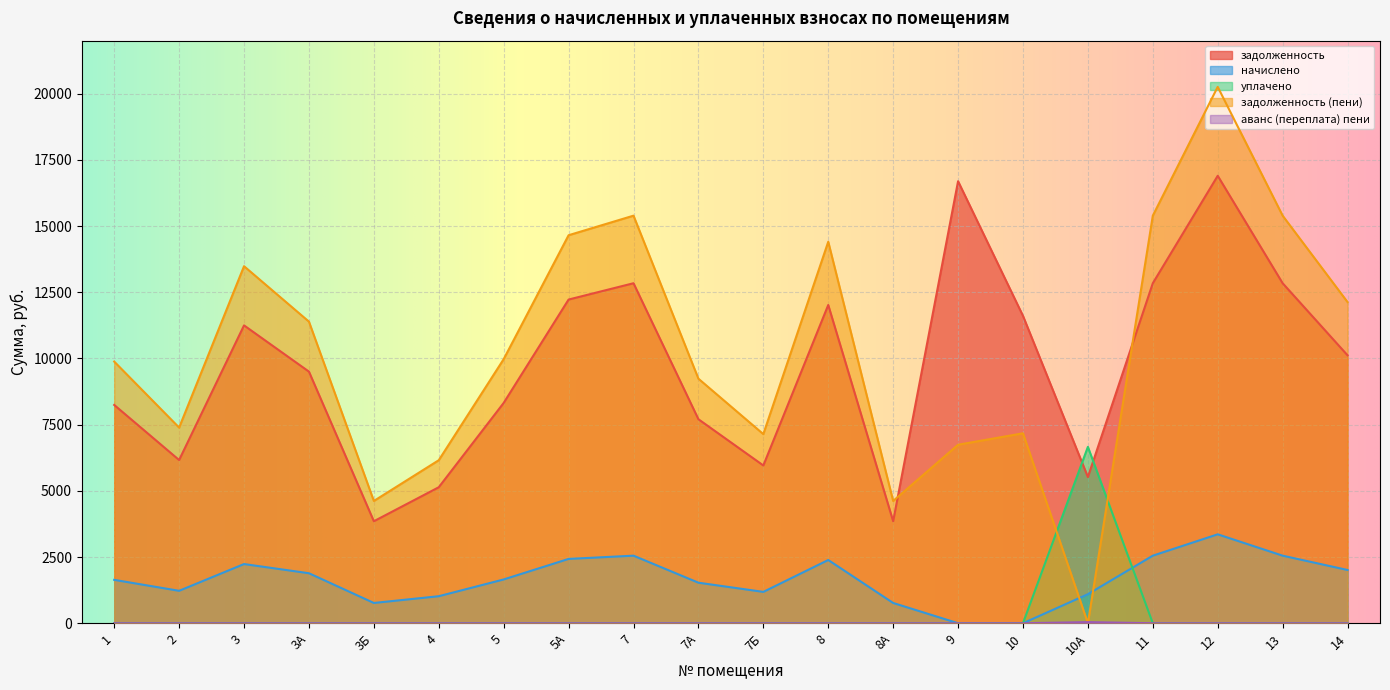

True or false: аванс (переплата) пени and уплачено intersect in this chart.

False